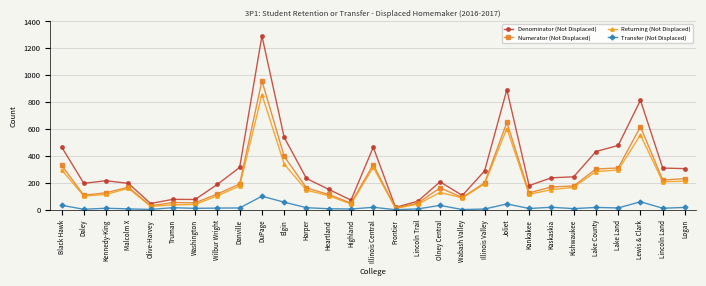

At which category is the sum across all series the highest?

DuPage